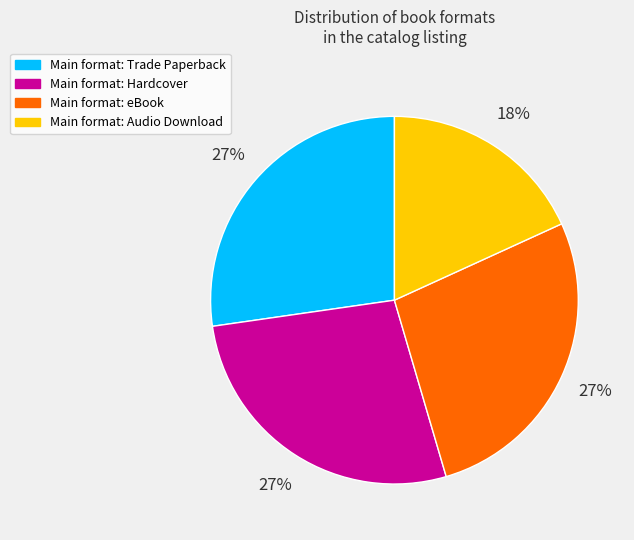

Count the number of slices in the pie.

4